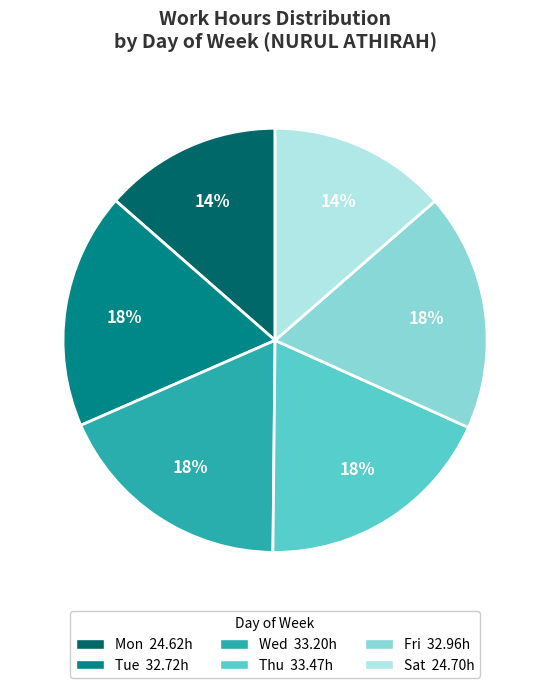

Is there a majority slice in this chart?

No